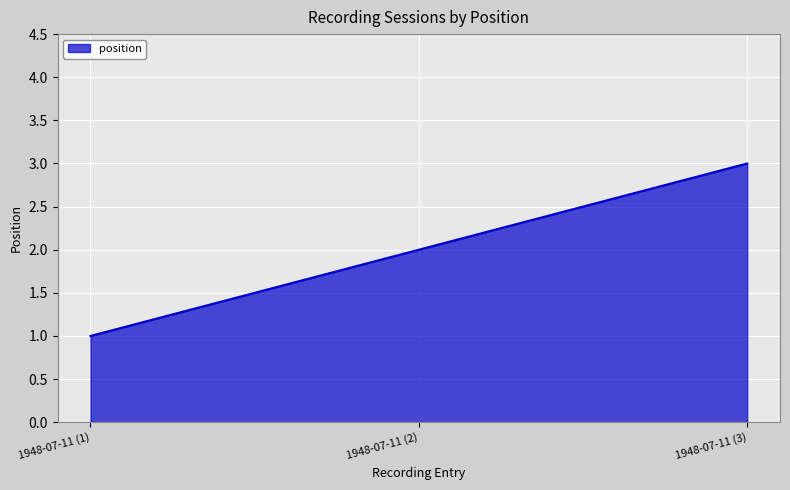

List the labels in order of value, largest first.

1948-07-11 (3), 1948-07-11 (2), 1948-07-11 (1)